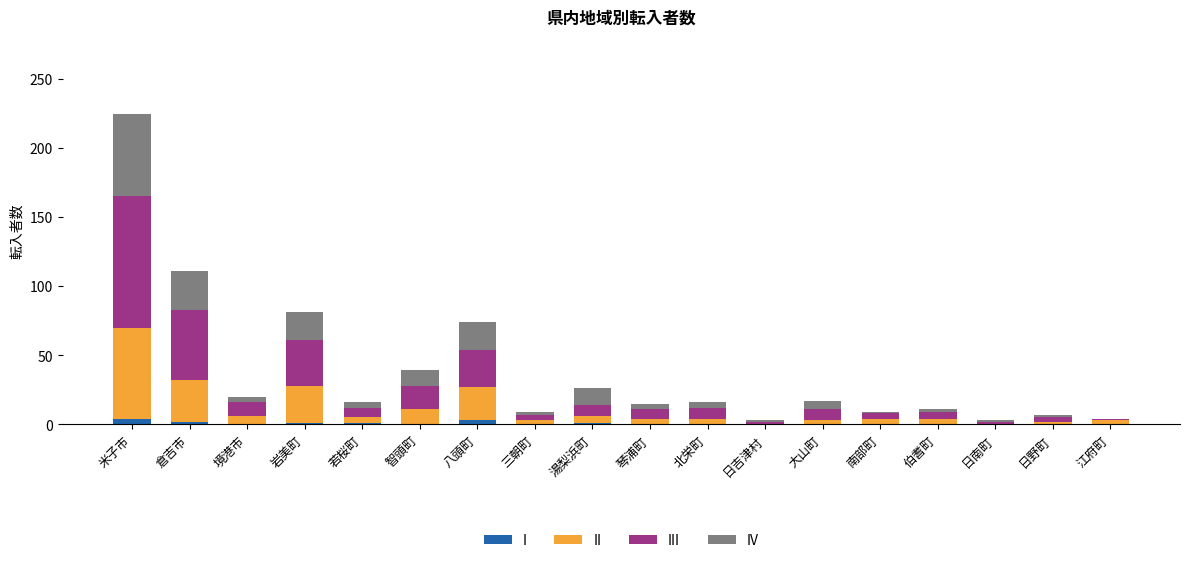

True or false: I has a value of 0 at 日野町.

True